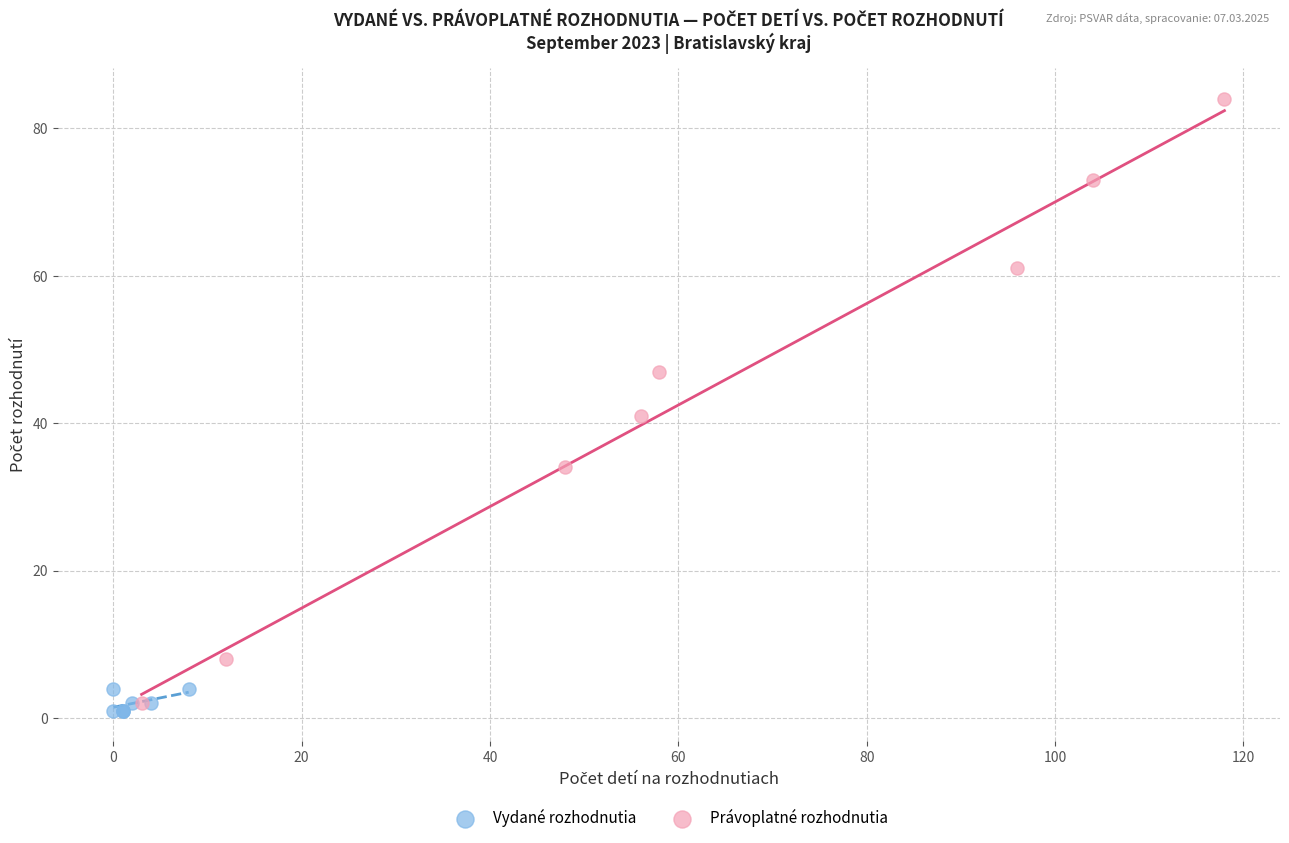

Which series reaches the maximum Y coordinate?

Právoplatné rozhodnutia